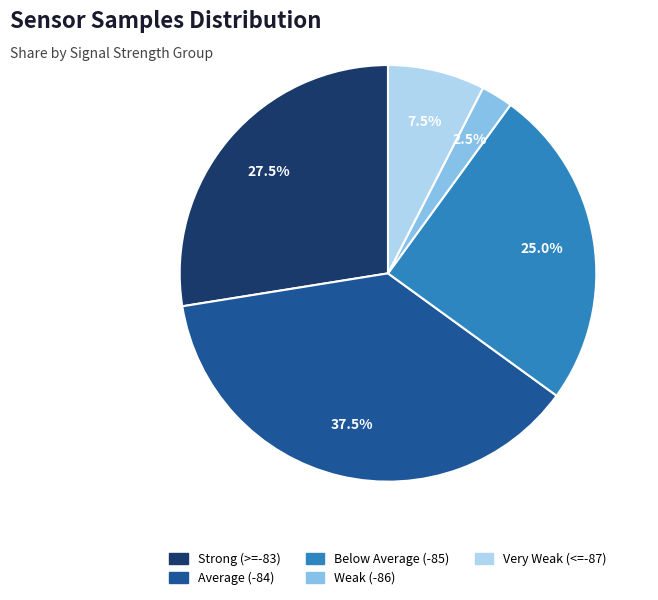

Does any single category account for the majority?

No